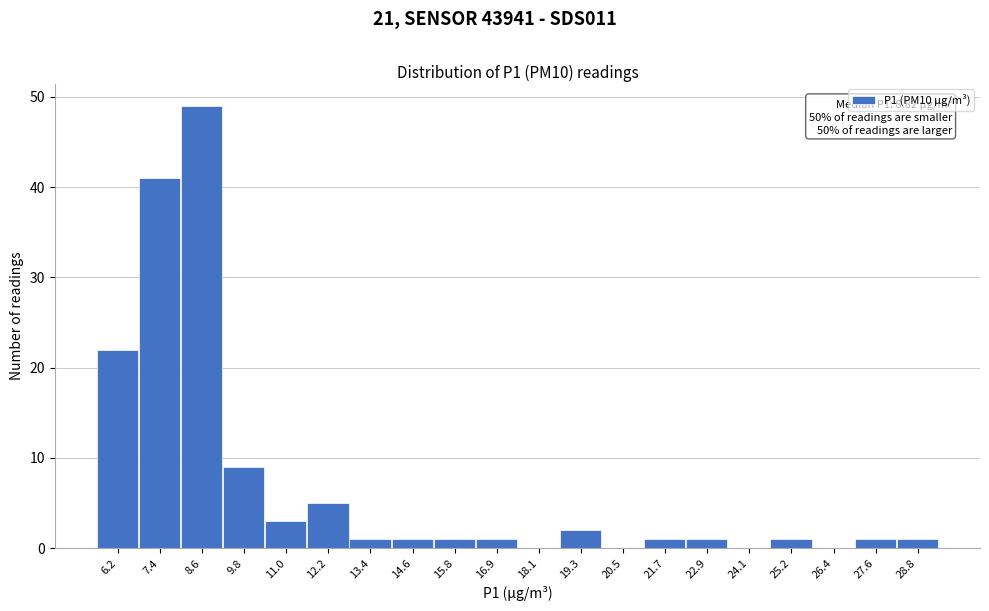

Reading left to right, extract all data points from this chart.

6.2=22	7.4=41	8.6=49	9.8=9	11.0=3	12.2=5	13.4=1	14.6=1	15.8=1	16.9=1	18.1=0	19.3=2	20.5=0	21.7=1	22.9=1	24.1=0	25.2=1	26.4=0	27.6=1	28.8=1